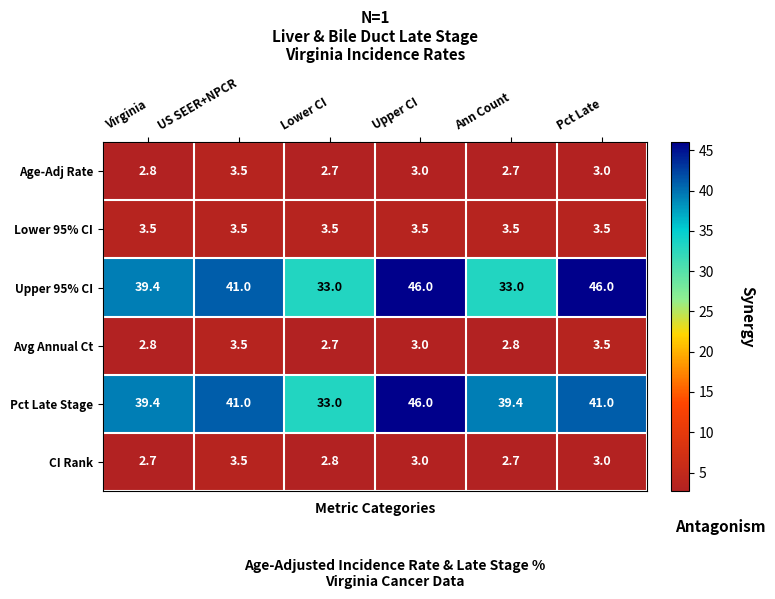

At how many categories does at least one series exceed 27?

6